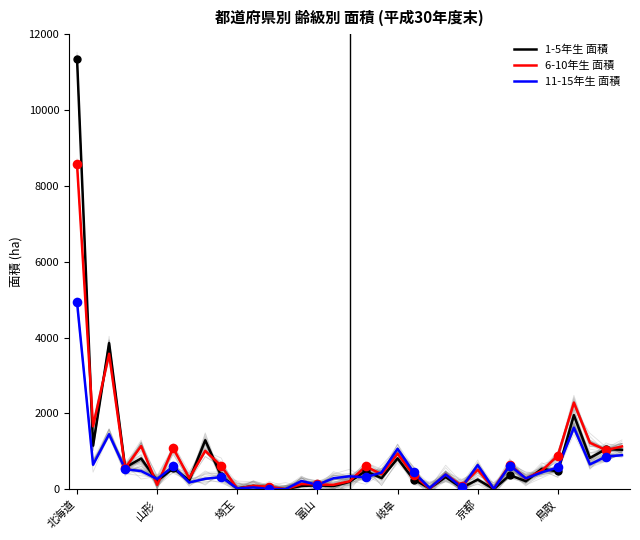

What are all the series names shown in the legend?

1-5年生 面積, 6-10年生 面積, 11-15年生 面積